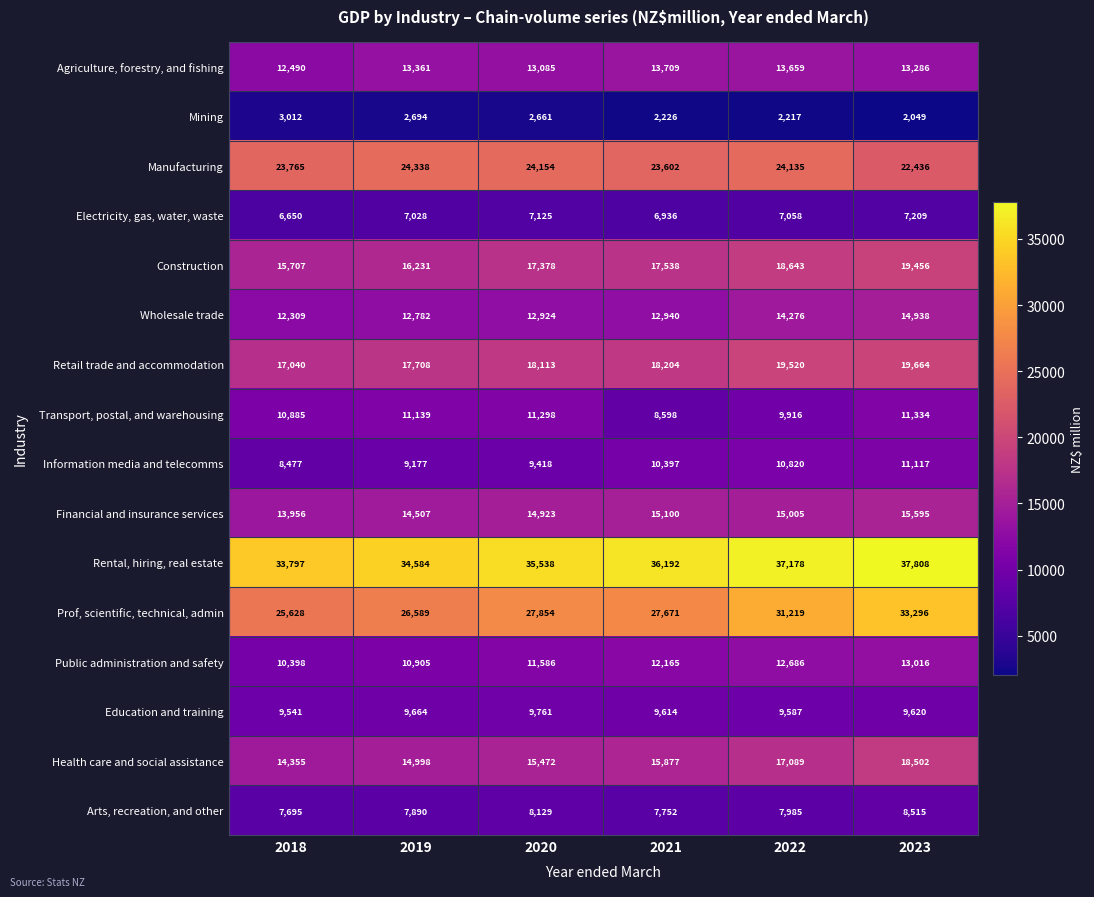

What is the difference between the maximum and minimum values in the Rental, hiring, real estate series?

4011